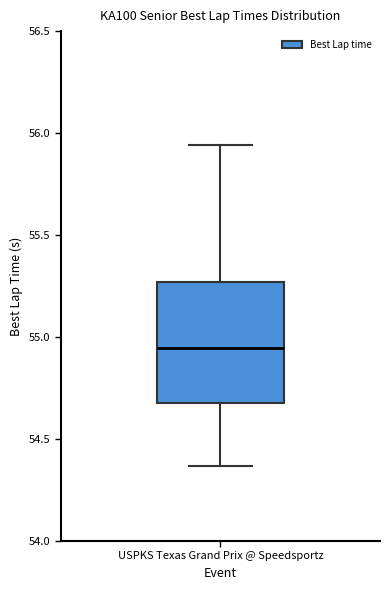

Transcribe this box plot: give where the median line is, the range the box spans, and where the two whiskers end, as read against the y-axis. The values are not printed on the chart, so give them approximately, as read against the axis.

median 54.95, box 54.70 to 55.25, whiskers 54.35 to 55.95